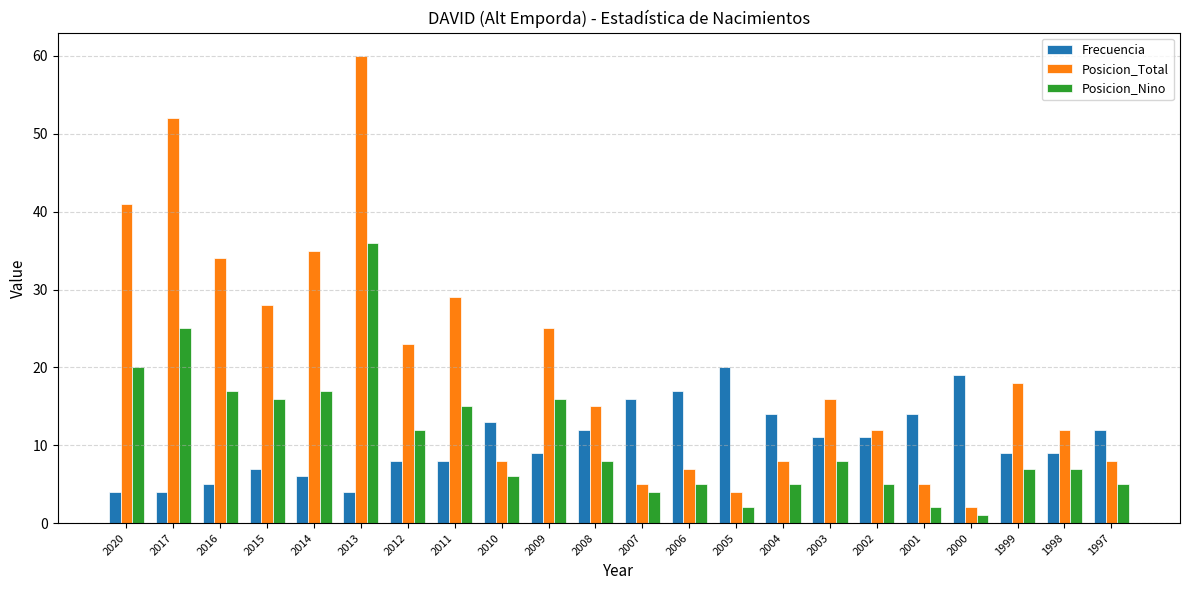

Rank the series by their maximum value, from lowest to highest.

Frecuencia, Posicion_Nino, Posicion_Total